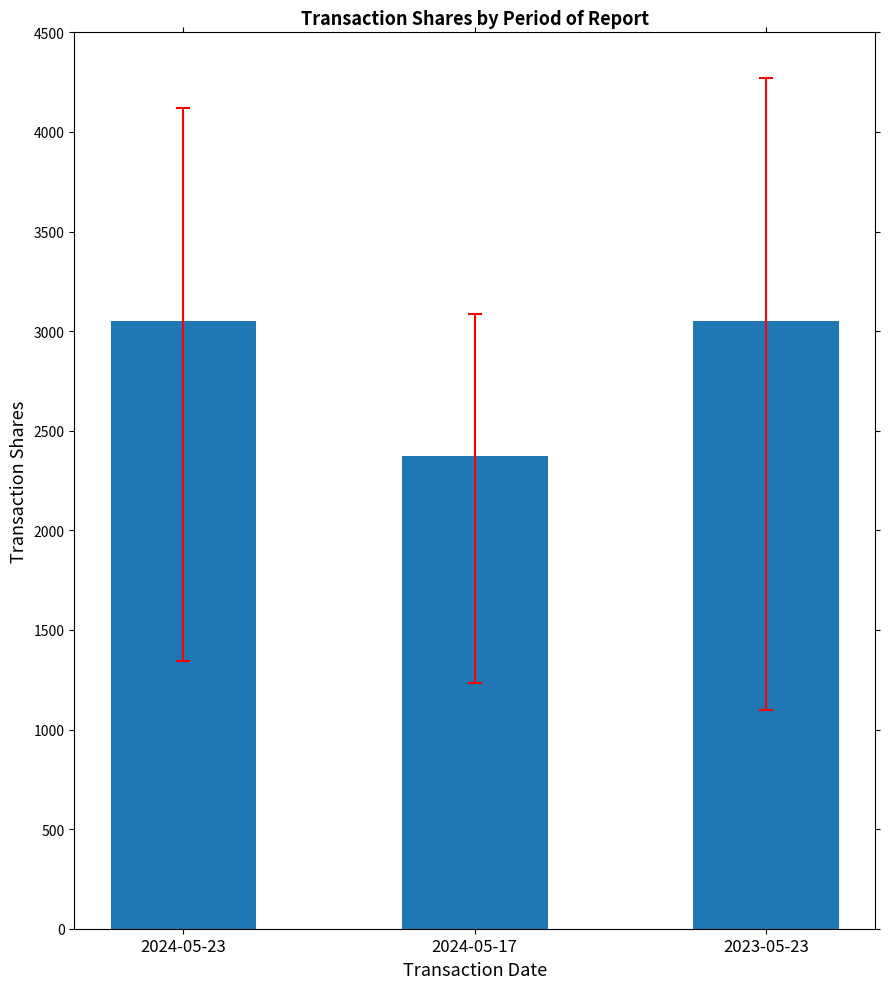

What is the approximate value at 2024-05-17, to the nearest 100?

2400